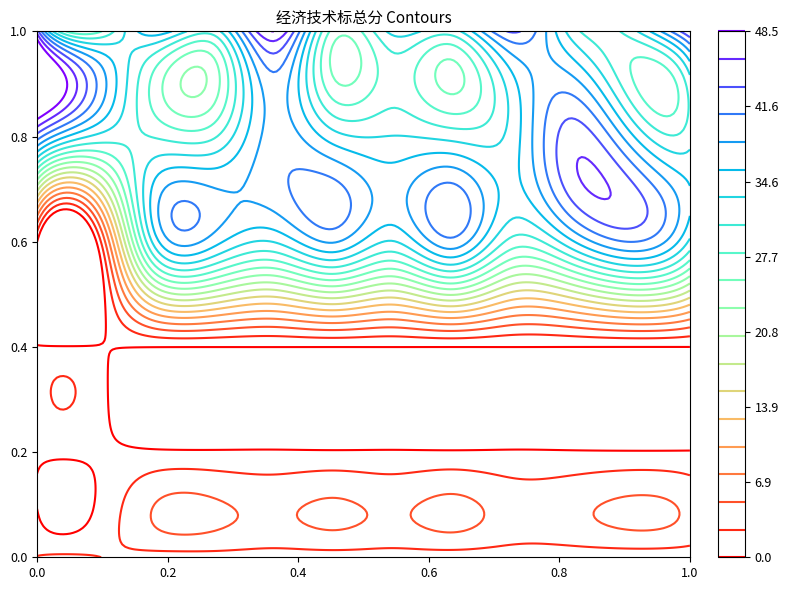

At which category does the chart reach its minimum across all series?

1